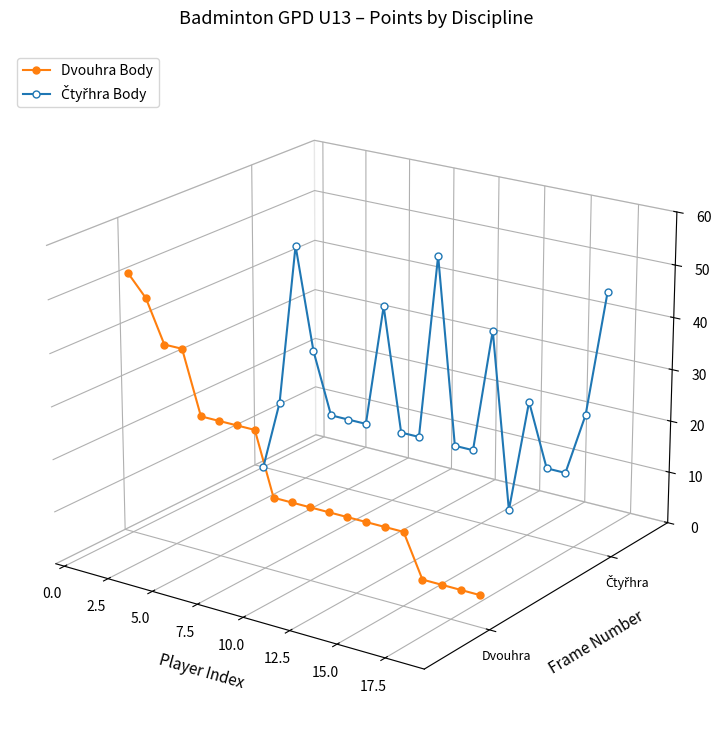

True or false: Čtyřhra Body has more than 1 interior local peaks.

True